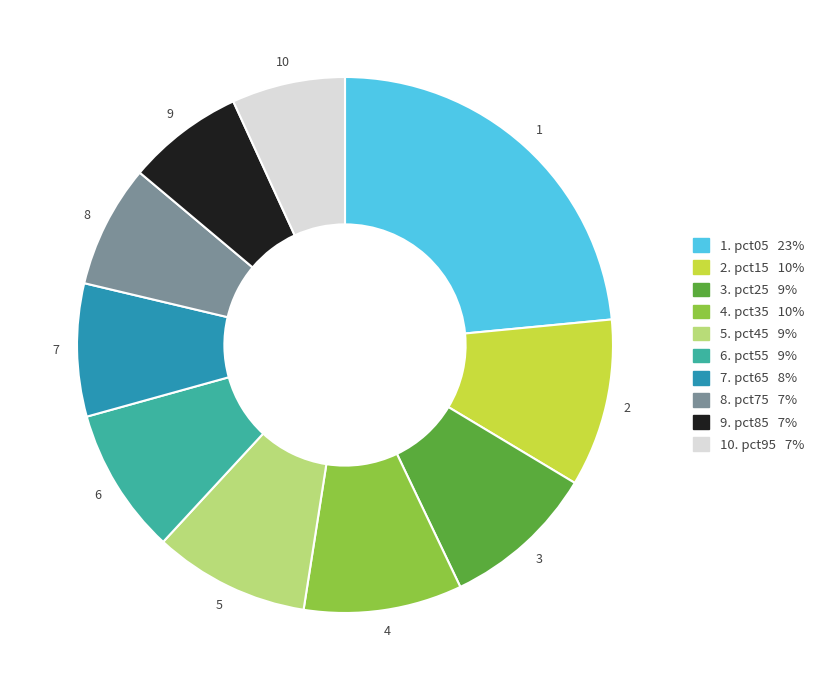

Does any single category account for the majority?

No